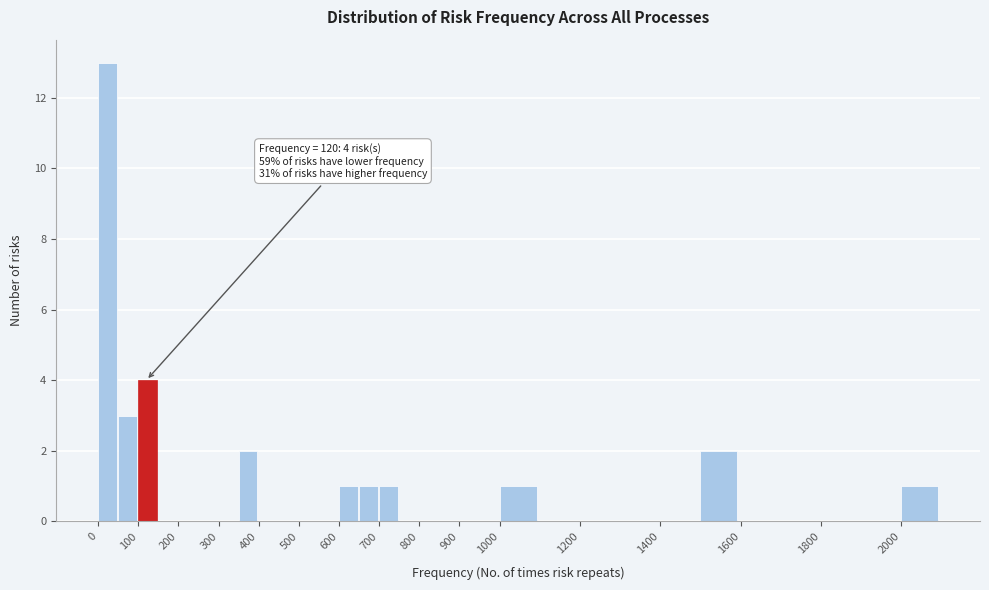

Over which range of the x-axis is the bar tallest?

0 to 50